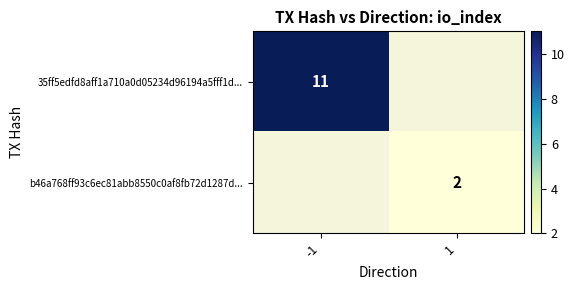

True or false: 35ff5edfd8aff1a710a0d05234d96194a5fff1d... has a value of 11 at -1.

True